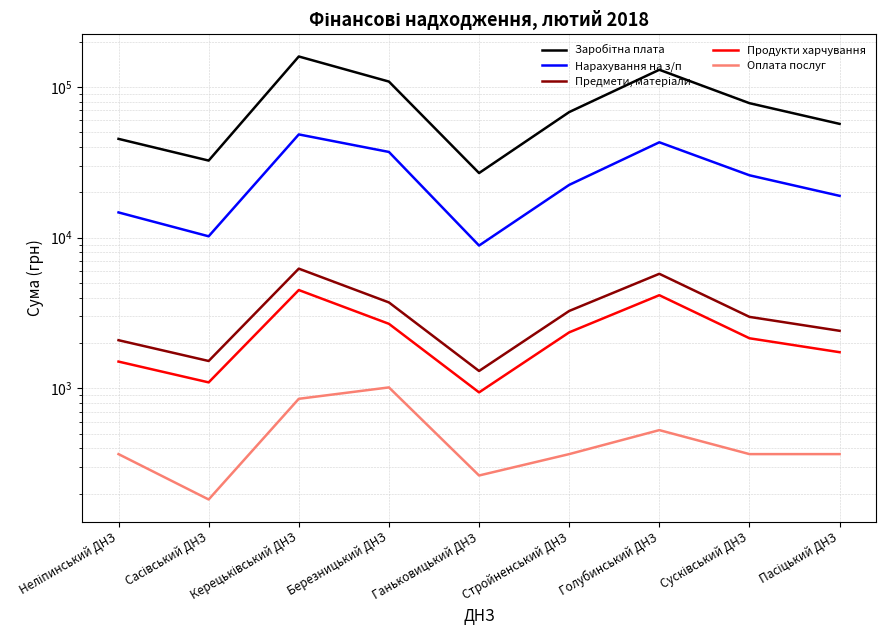

At which category is the sum across all series the highest?

Керецьківський ДНЗ